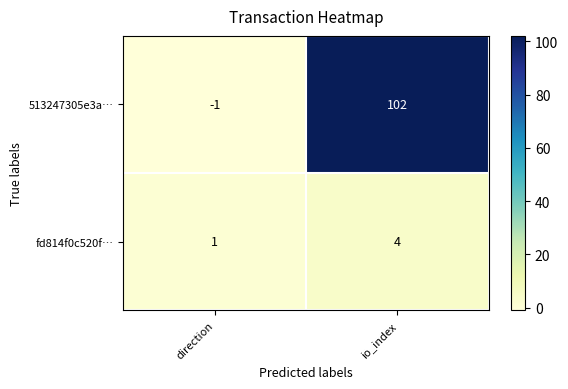

Read the 513247305e3a… value at io_index, to the nearest 50.

100